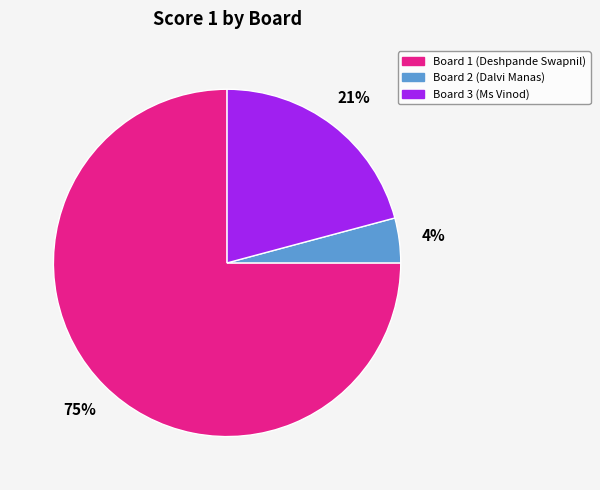

Is there a majority slice in this chart?

Yes